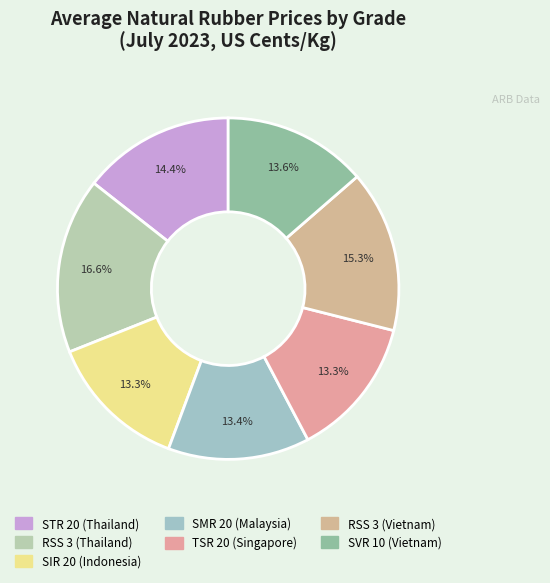

What is the largest slice in the pie chart?

RSS 3 (Thailand)